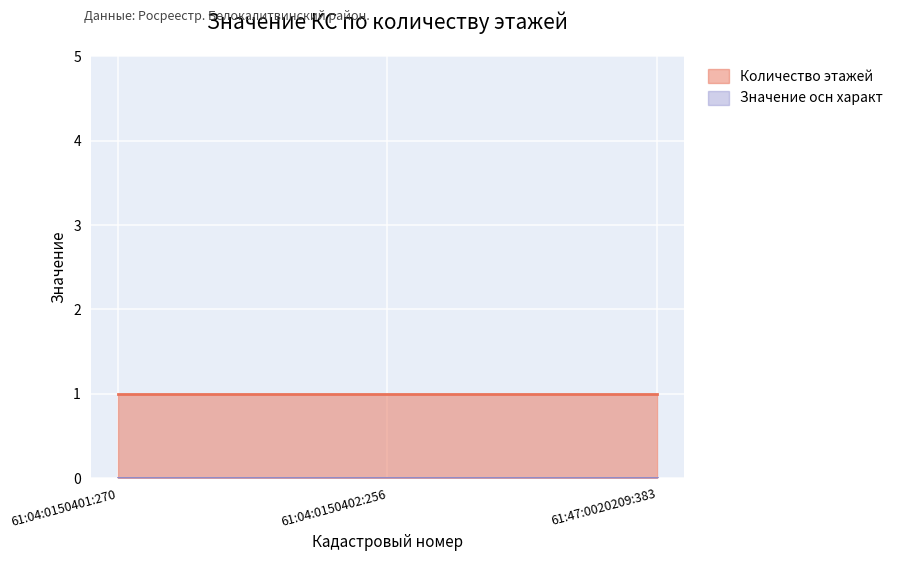

List the series in order of their overall mean, lowest first.

Значение осн характ, Количество этажей